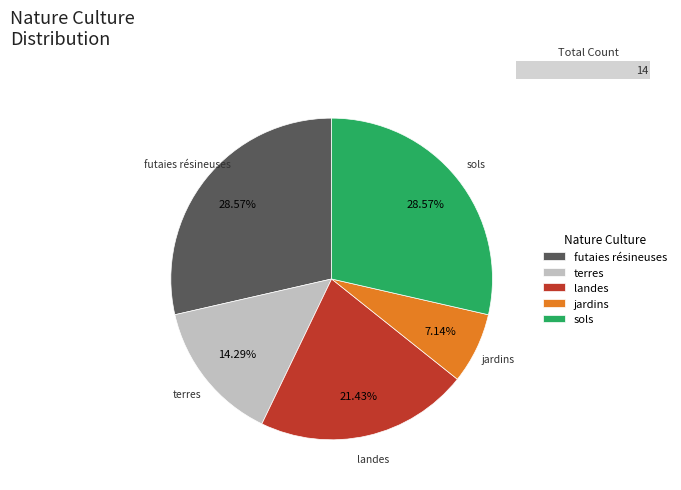

Is there any slice that represents more than half of the pie?

No